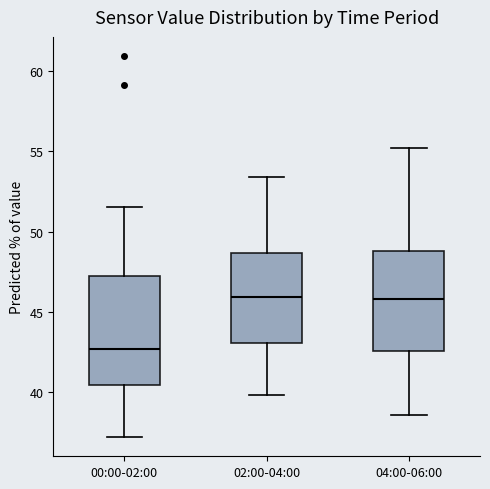

Reading left to right, read every box against the y-axis: the position of its median line, the range the box covers, and the ends of its whiskers. The values are not printed on the chart, so give them approximately, as read against the axis.

00:00-02:00: median 42.5, box 40.5 to 47.0, whiskers 37.0 to 51.5
02:00-04:00: median 46.0, box 43.0 to 48.5, whiskers 40.0 to 53.5
04:00-06:00: median 46.0, box 42.5 to 49.0, whiskers 38.5 to 55.0